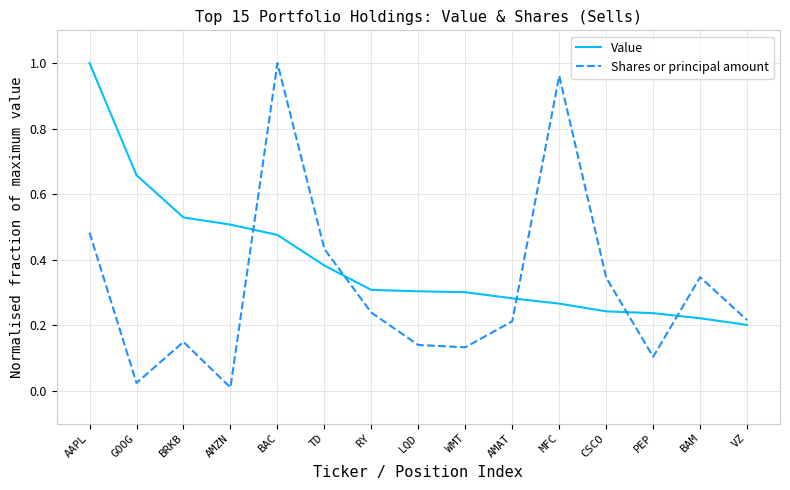

At BAM, list the series in order from largest to smallest.

Shares or principal amount, Value